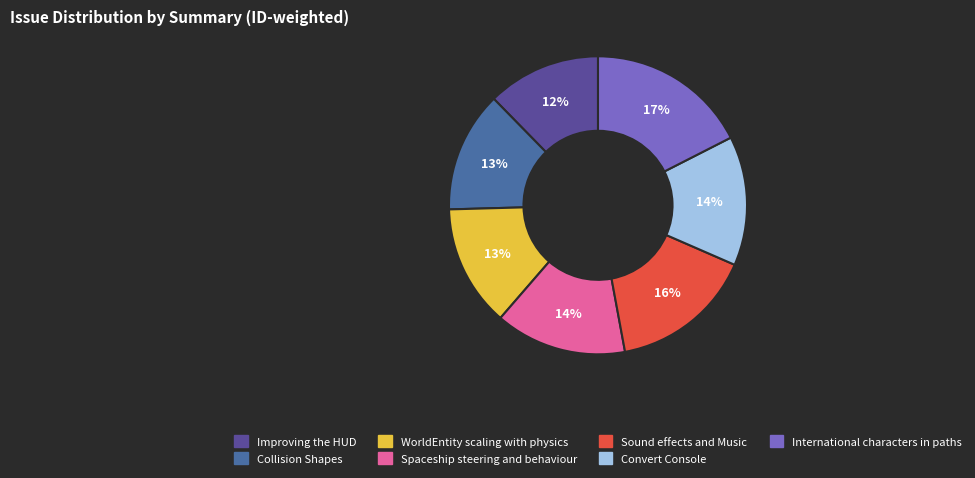

Combined, do Collision Shapes and Improving the HUD account for over 50%?

No